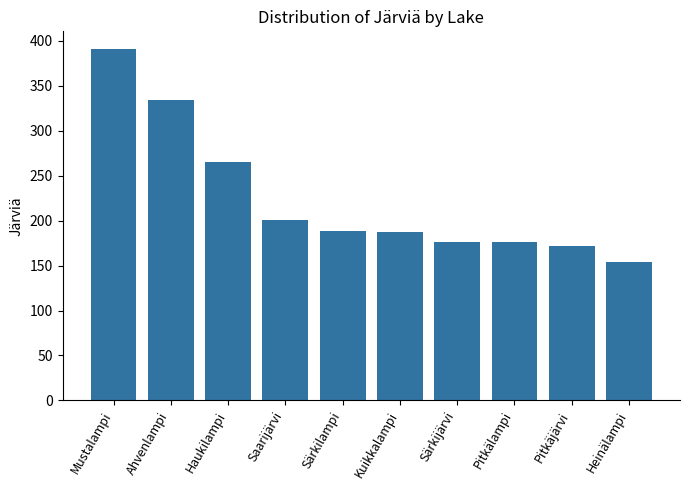

At which label is the value closest to 272?

Haukilampi